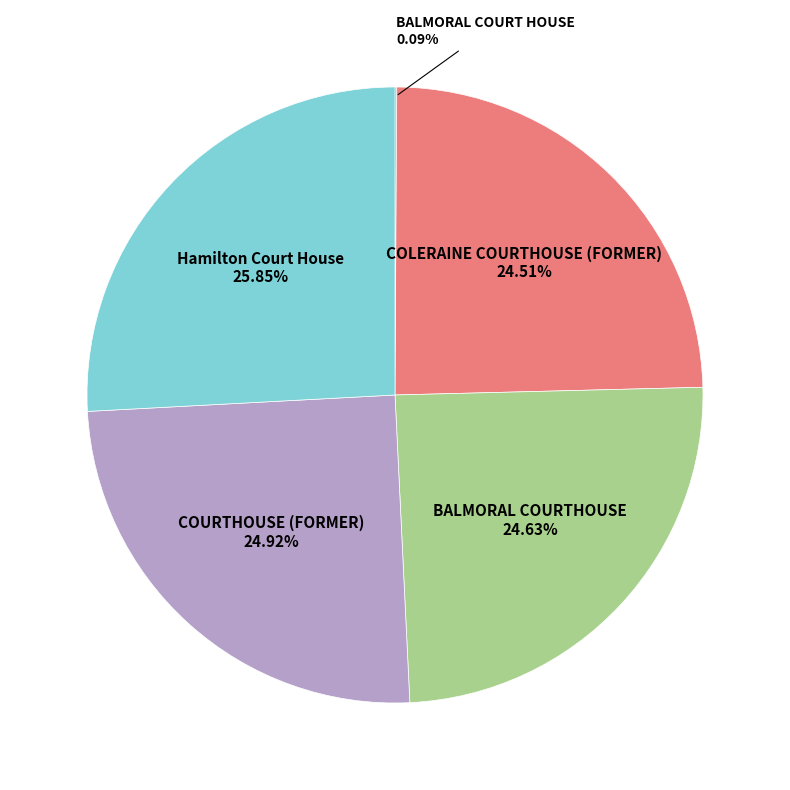

Is the sum of COURTHOUSE (FORMER) and Hamilton Court House greater than half?

Yes